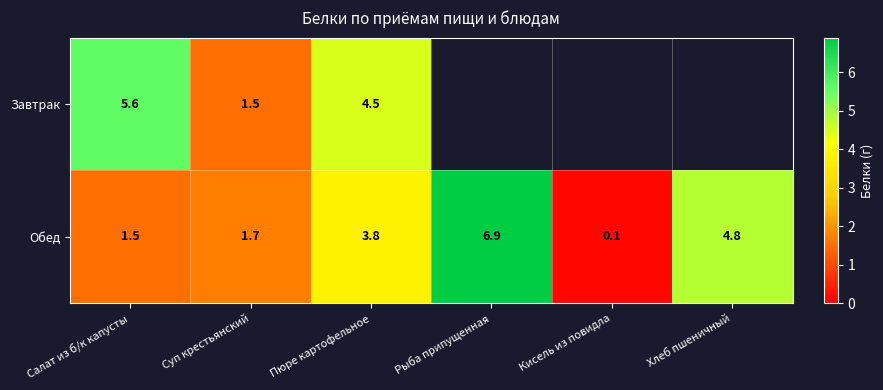

How many series are shown in this chart?

2